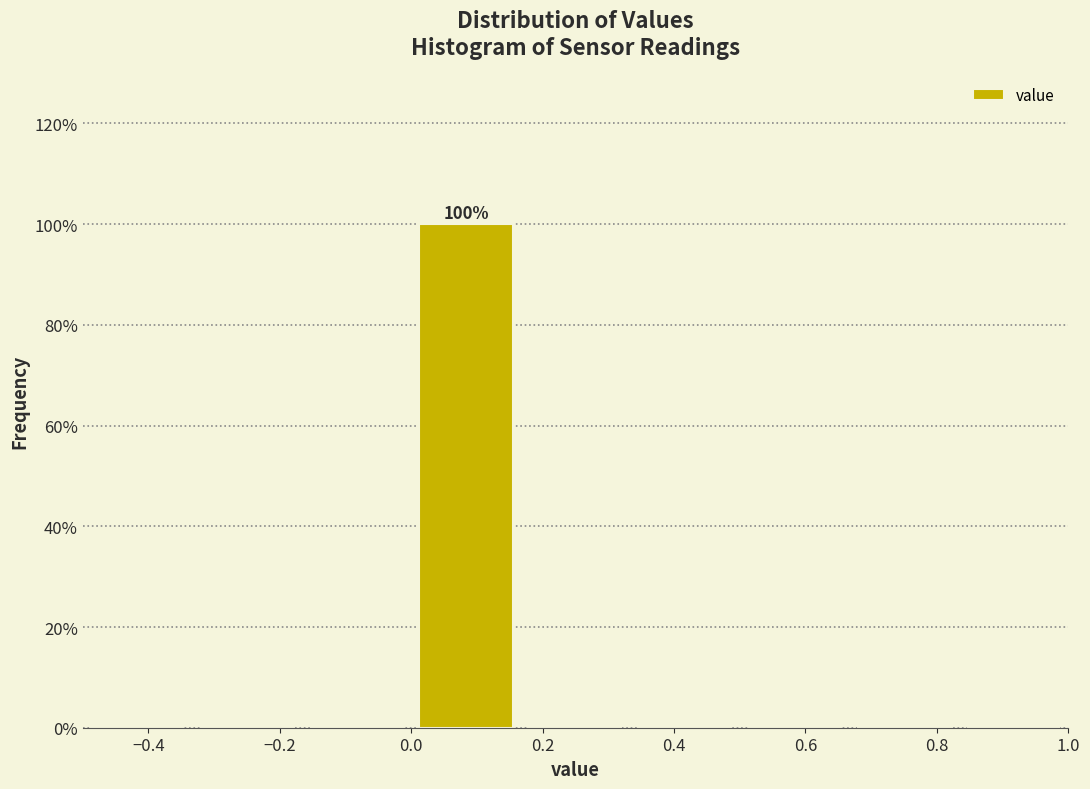

Over which range of the x-axis is the bar tallest?

0.00 to 0.16